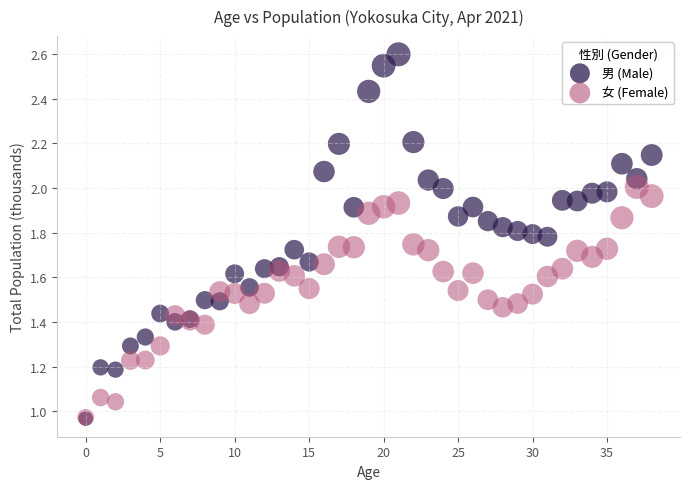

What are all the series names shown in the legend?

男 (Male), 女 (Female)